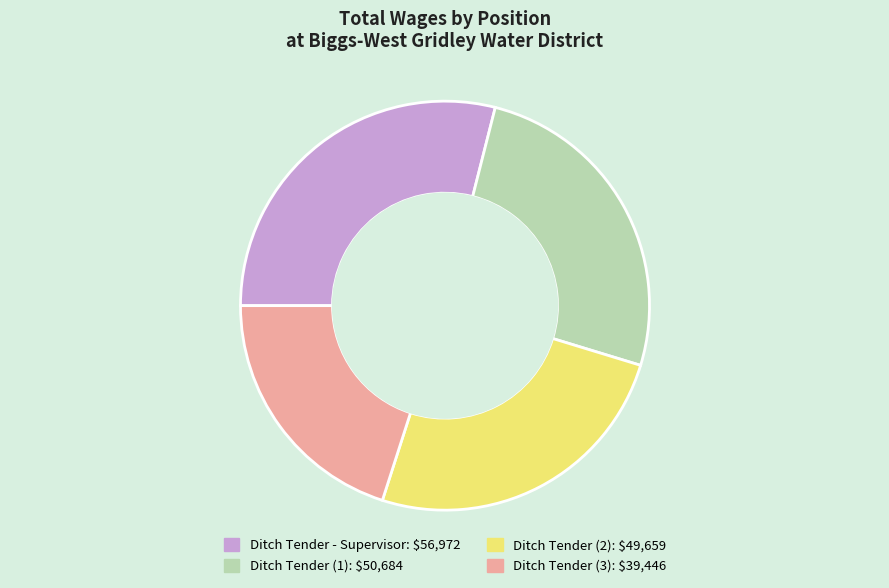

Is there any slice that represents more than half of the pie?

No